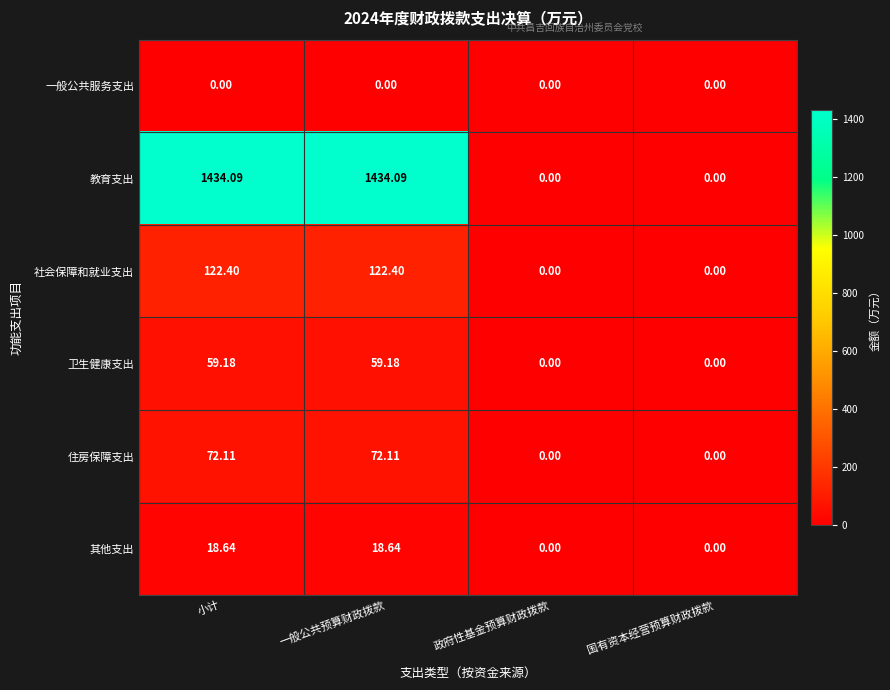

Count the number of categories in the chart.

4